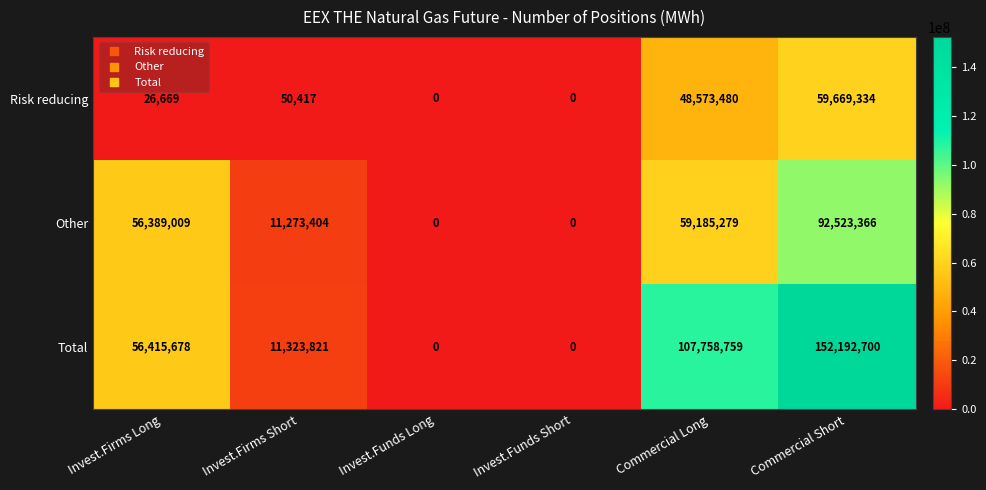

List the series in order of their overall mean, highest first.

Total, Other, Risk reducing